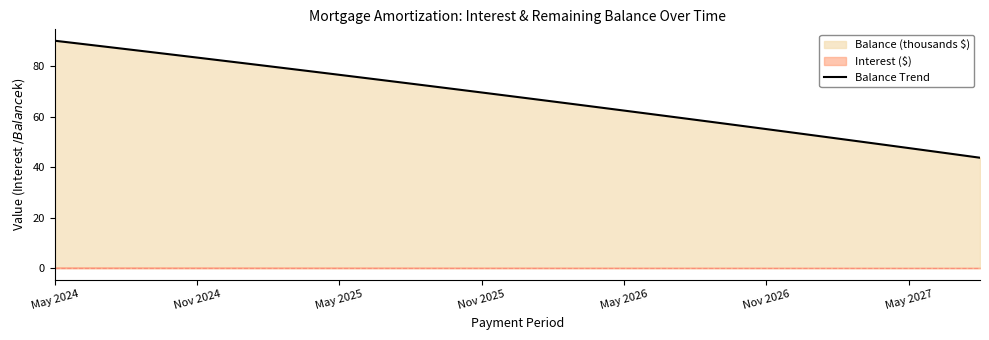

Where is the data nearest to the value 66?

21